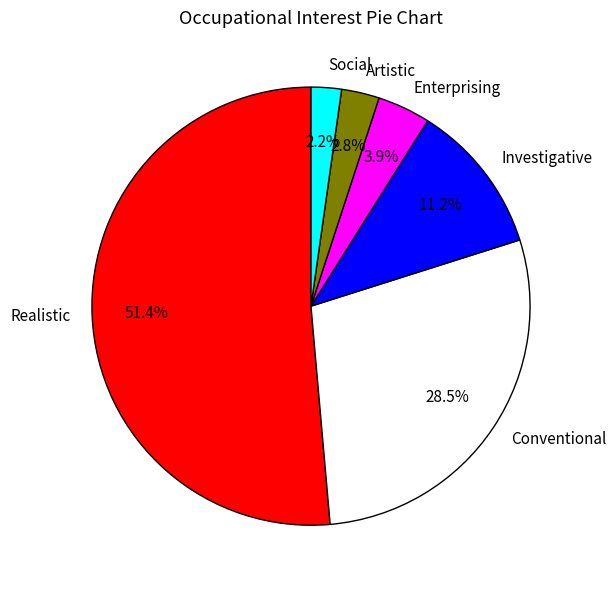

To the nearest percent, what is the combined percentage of Enterprising and Realistic?

55%